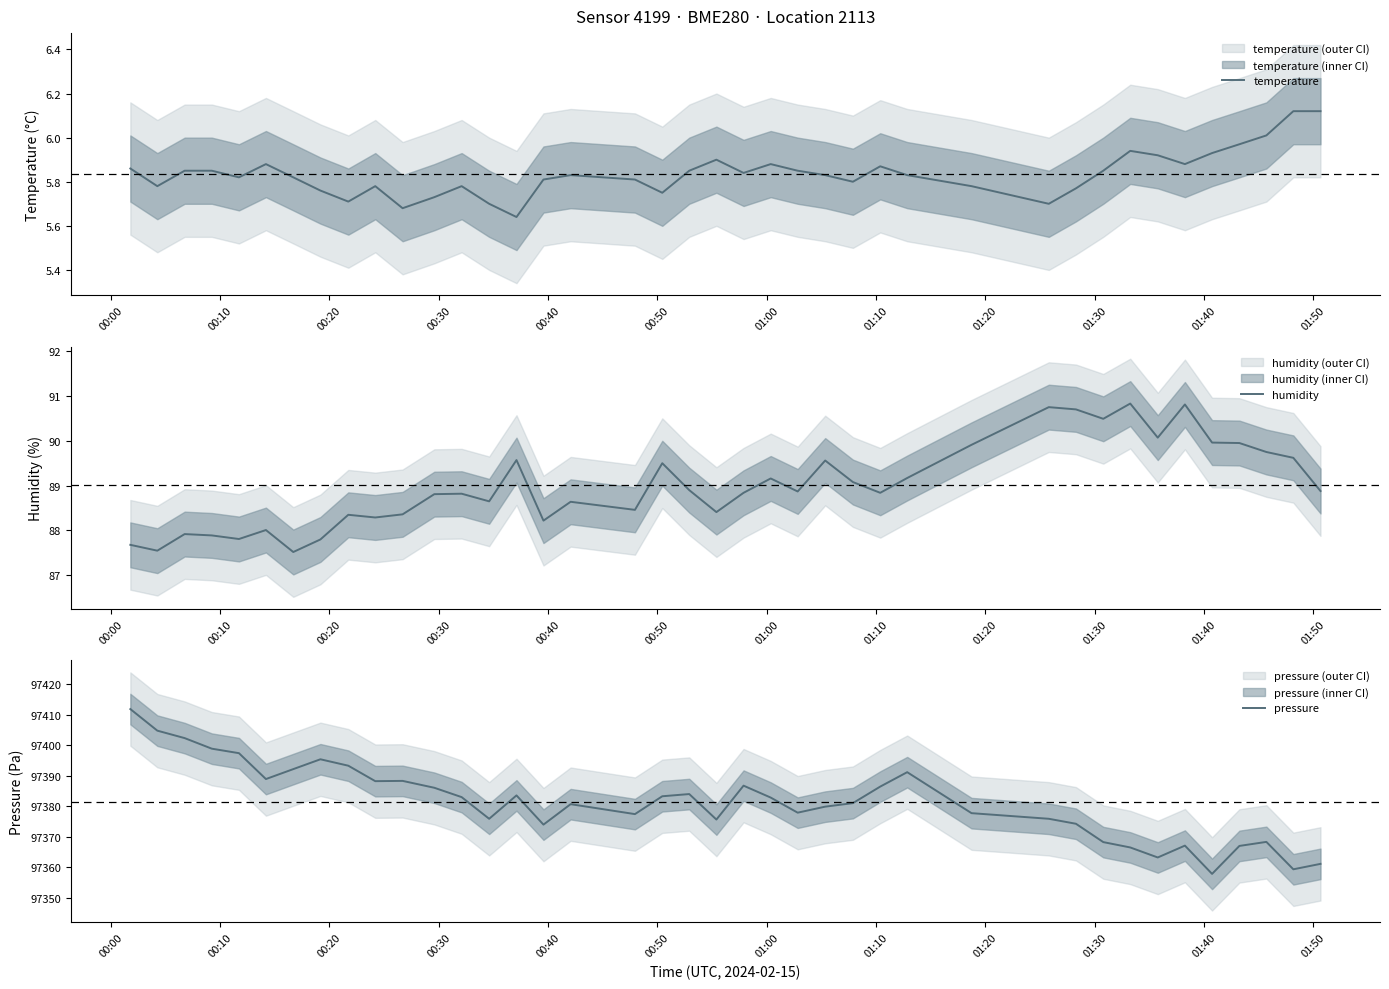

What is the lowest value of the humidity series?

87.5